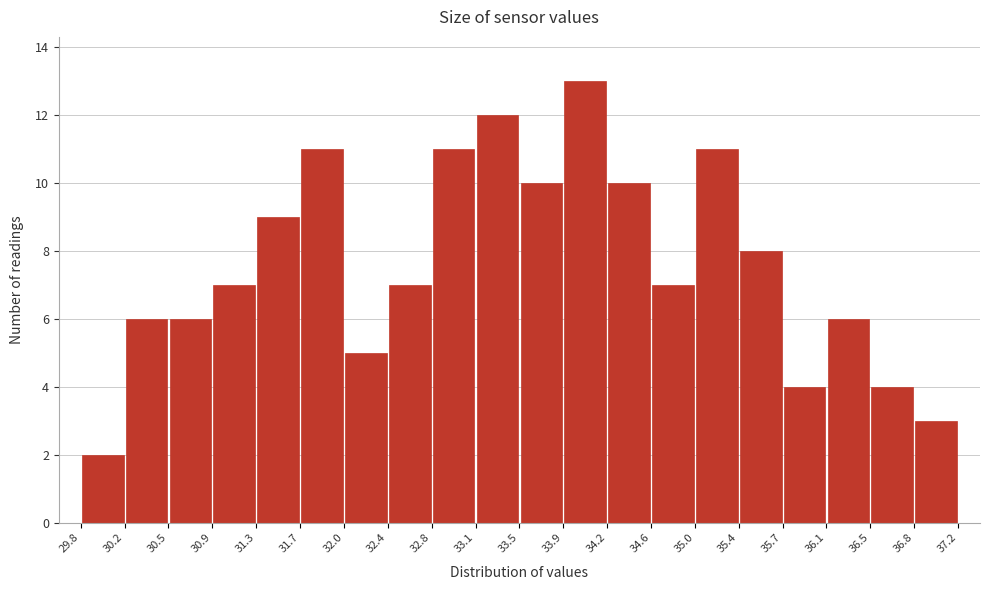

Over which range of the x-axis is the bar tallest?

33.9 to 34.2